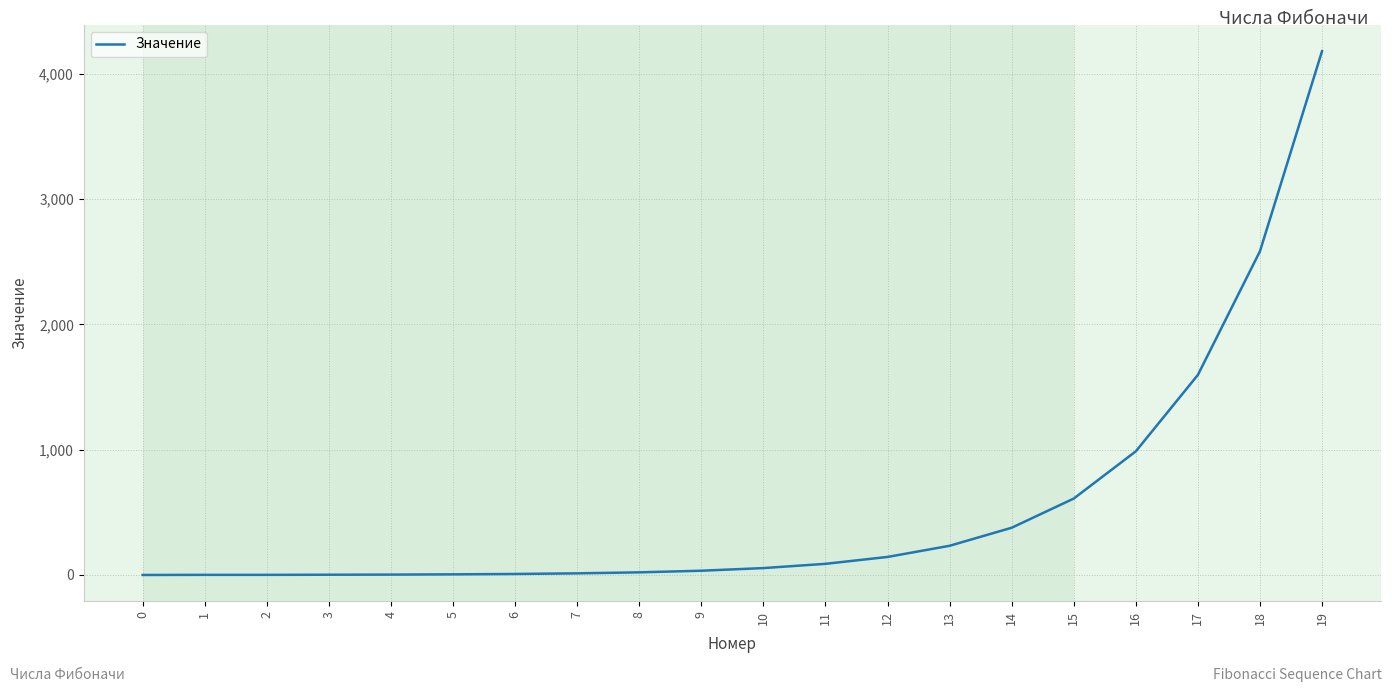

What is the change in value from 2 to 14?

+376